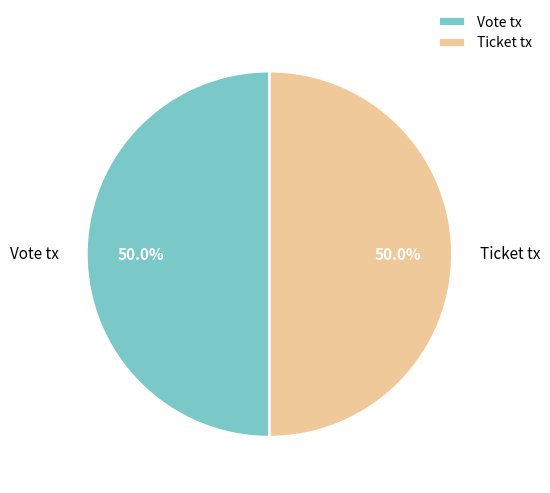

Count the number of slices in the pie.

2